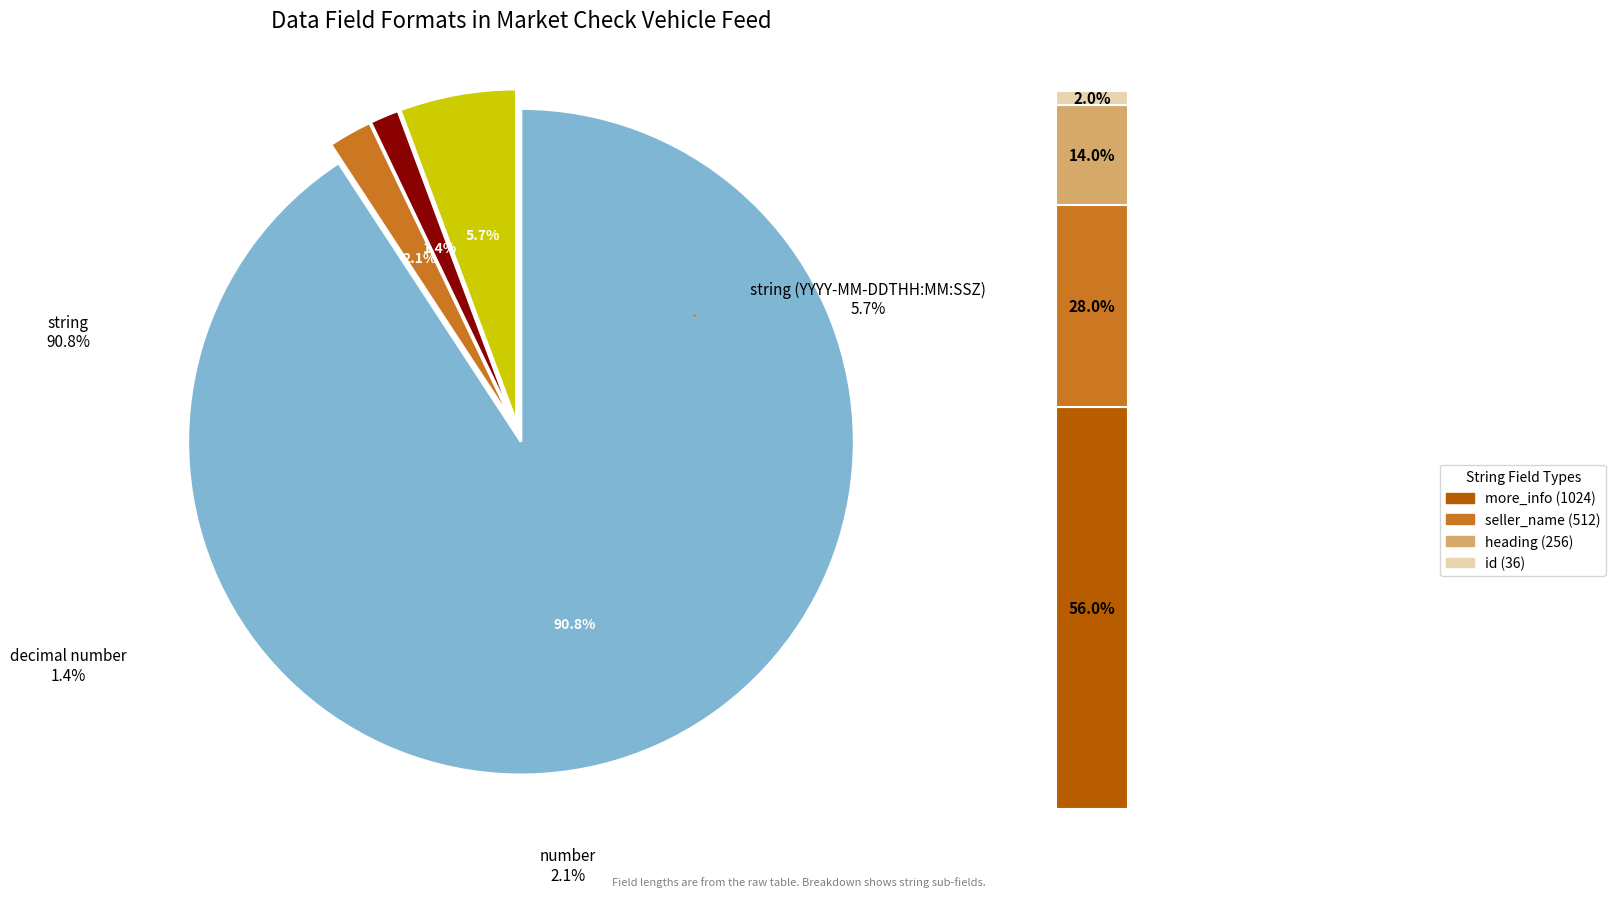

Which category has the smallest portion of the pie?

decimal number